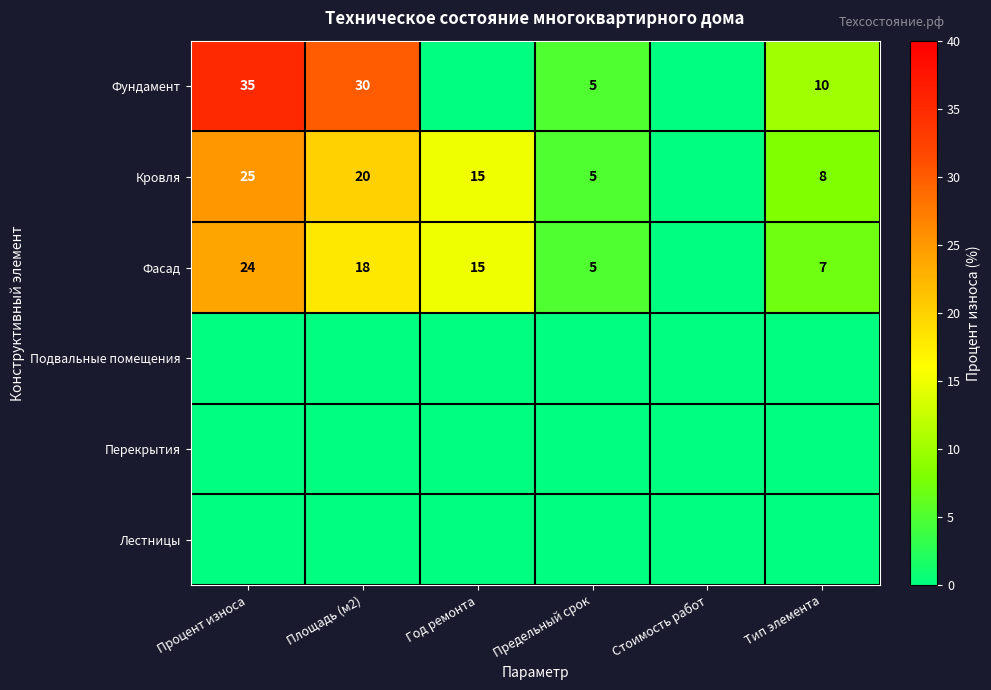

Is it true that Кровля equals 12 at Площадь (м2)?

False